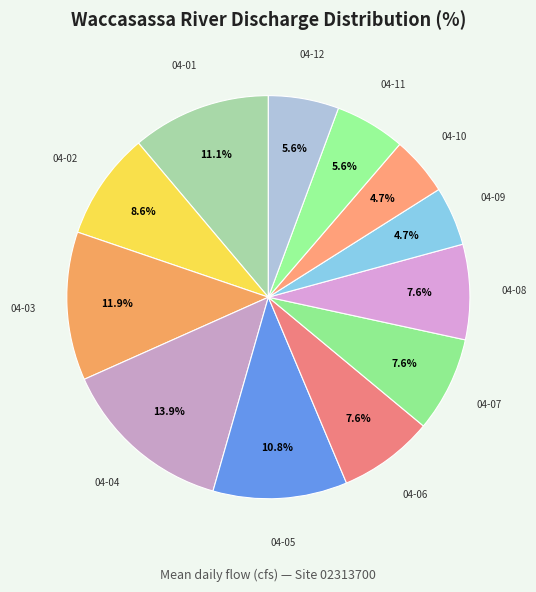

Count the number of slices in the pie.

12